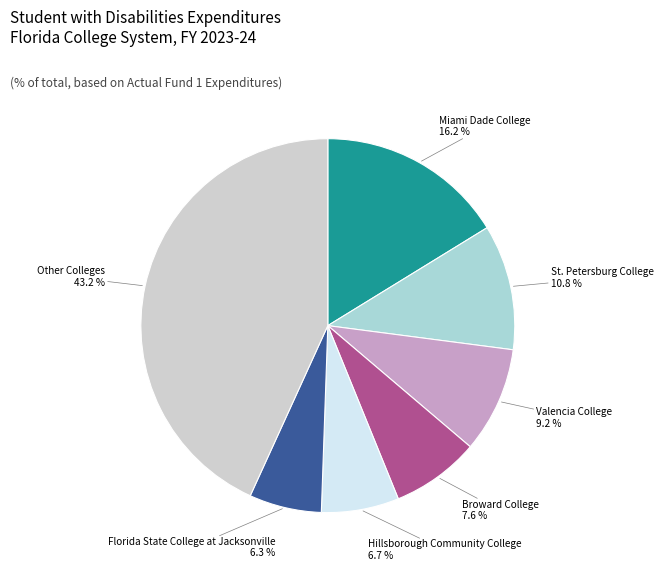

To the nearest percent, what percentage of the pie is Valencia College?

9%